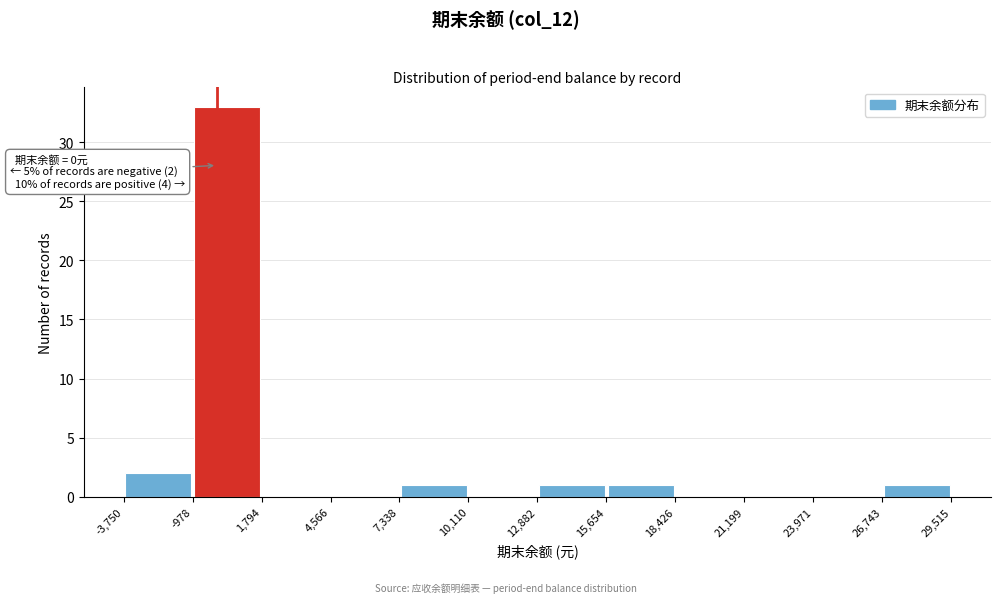

Which range on the x-axis has the tallest bar?

-978 to 1,794